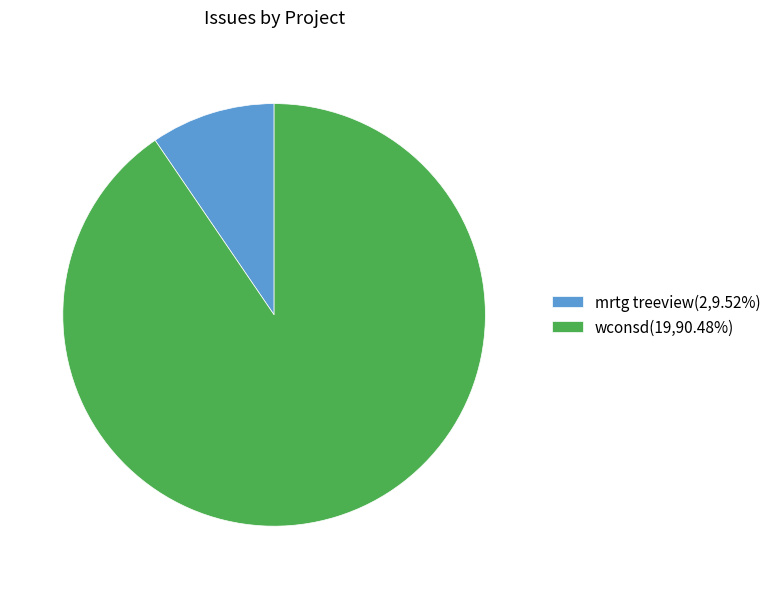

Rank the categories by value from highest to lowest.

wconsd, mrtg treeview